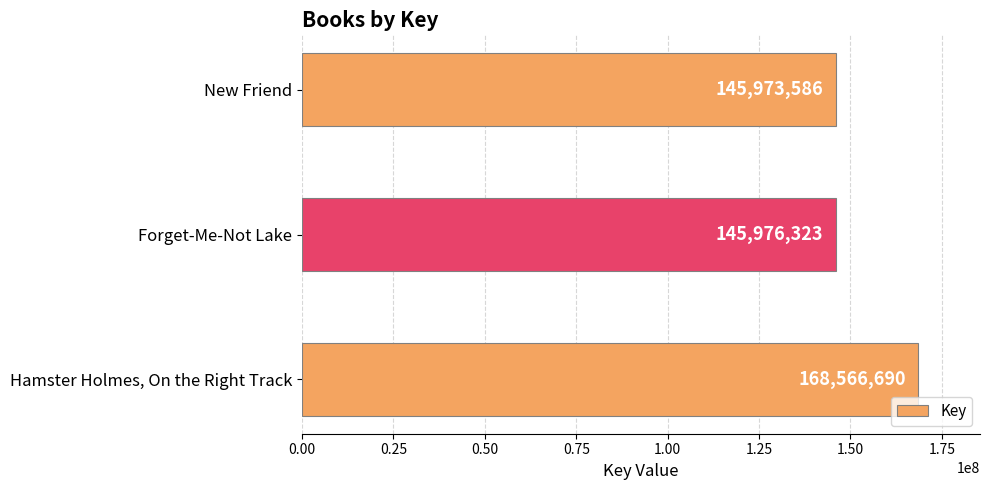

Approximately how many times larger is the value at Forget-Me-Not Lake compared to Hamster Holmes, On the Right Track?

0.9